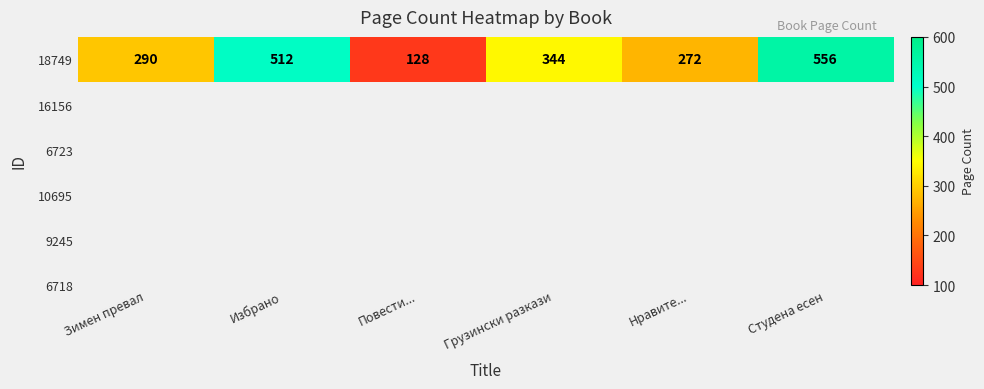

How many series are shown in this chart?

1